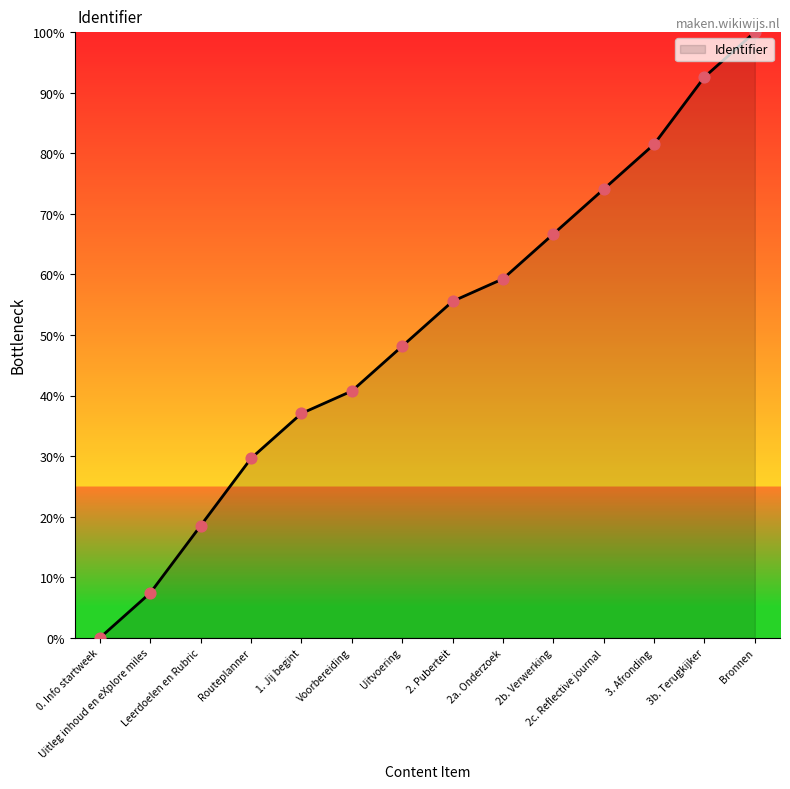

What is the change in value from 3. Afronding to Bronnen?

+18.5